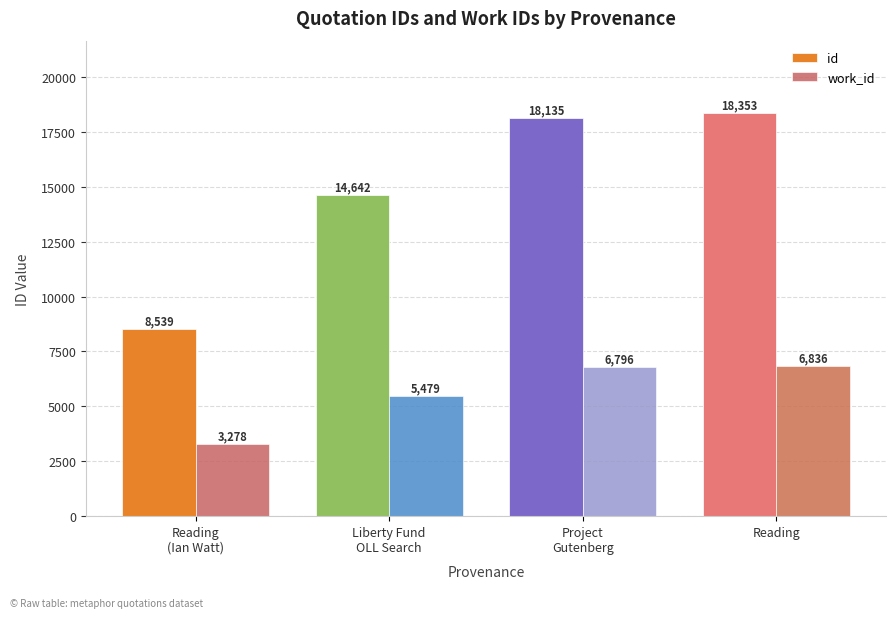

How many bars are there in total?

8